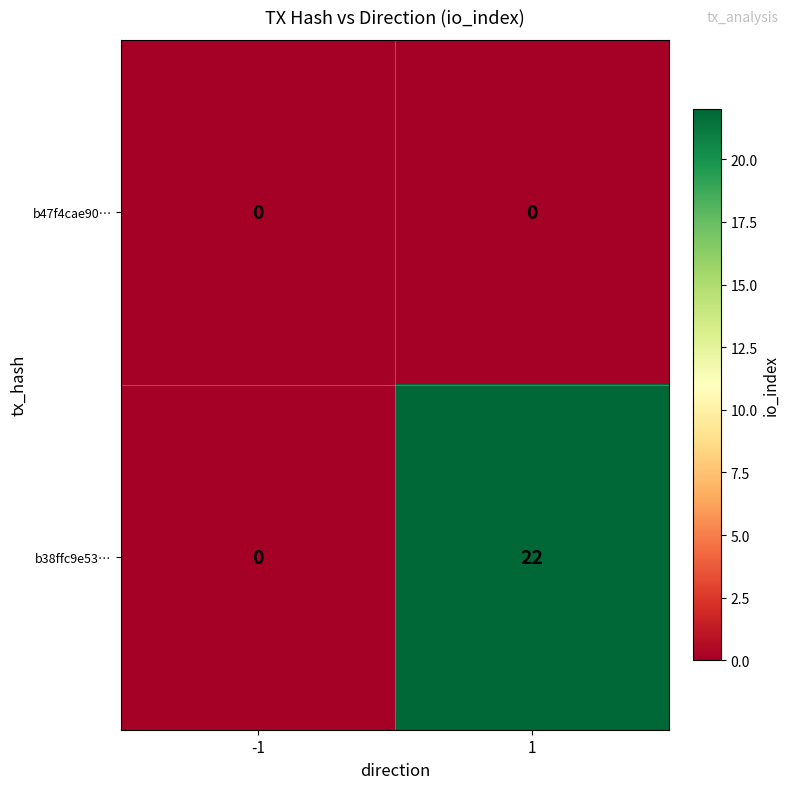

Reading left to right, transcribe all the data shown in this chart.

b47f4cae90…: -1=0	1=0
b38ffc9e53…: -1=0	1=22